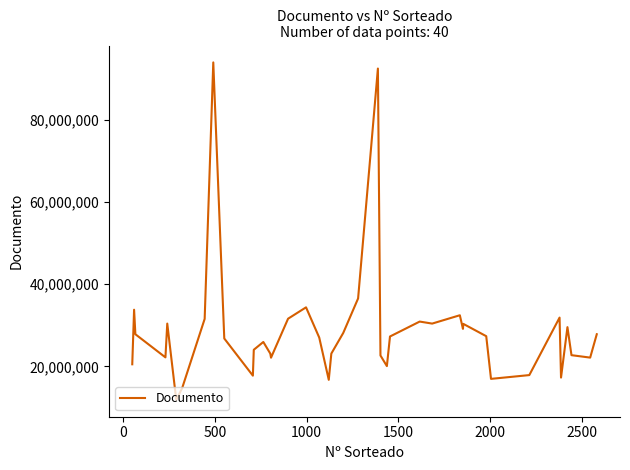

What is the minimum value shown in the chart?

11861121